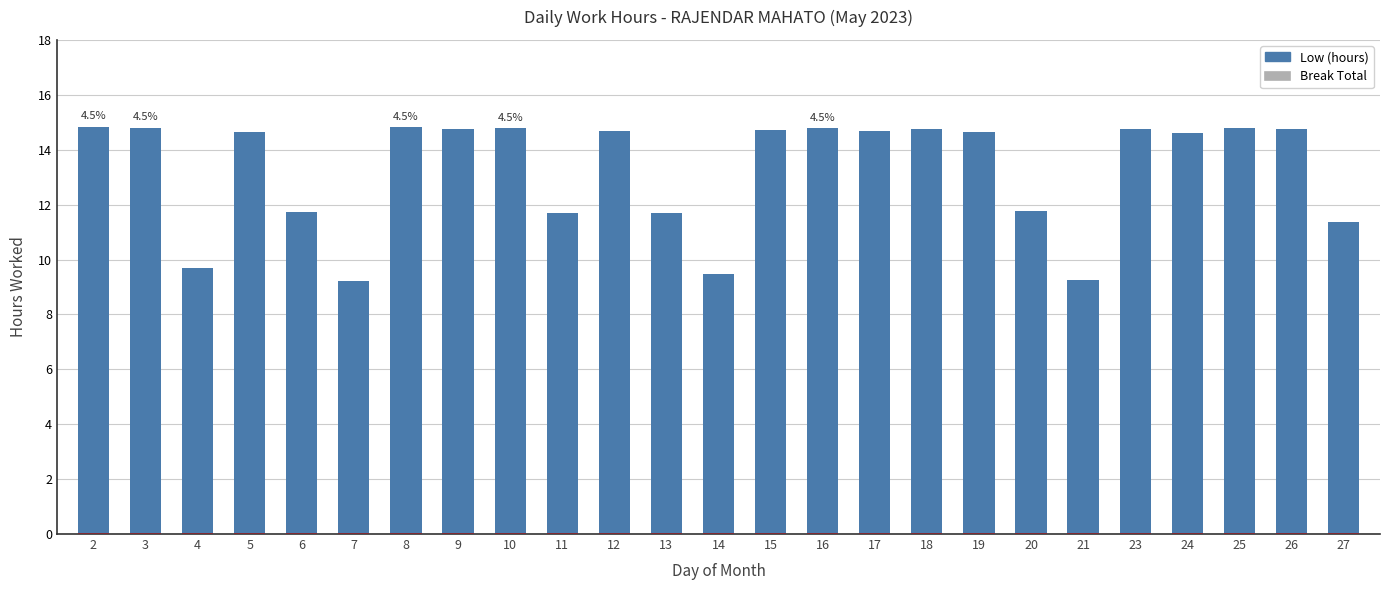

What is the smallest value displayed?

9.2